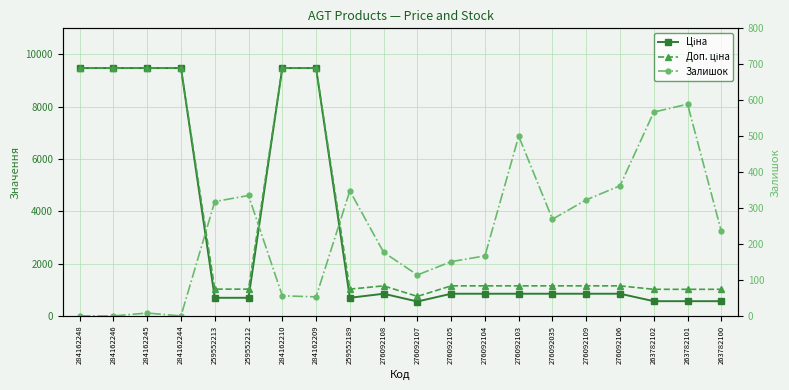

What is the difference between the maximum and minimum values in the Залишок series?

589.0